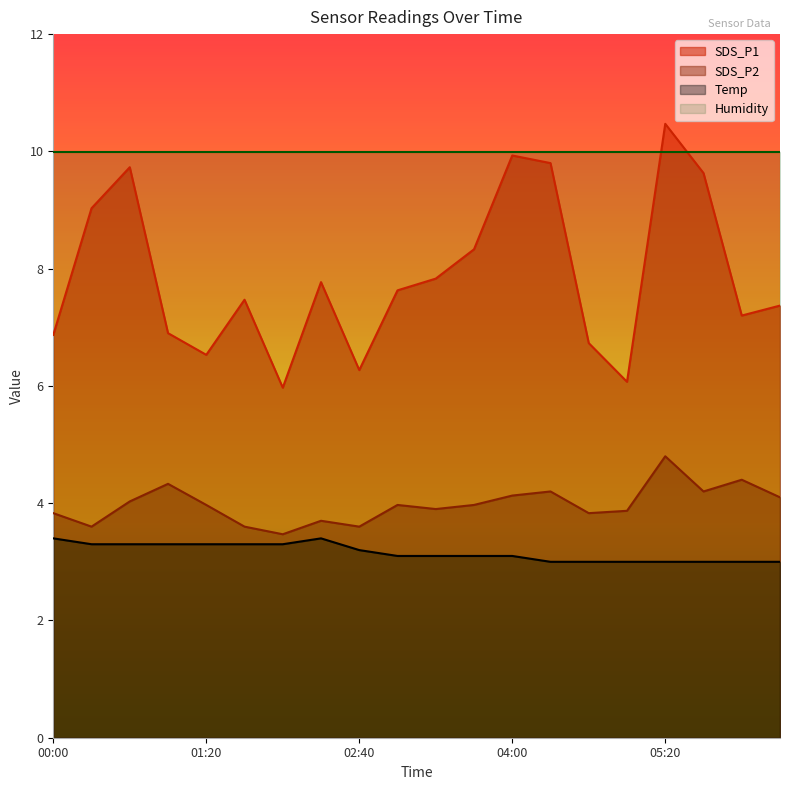

Where is SDS_P2 nearest to the value 4?

01:20